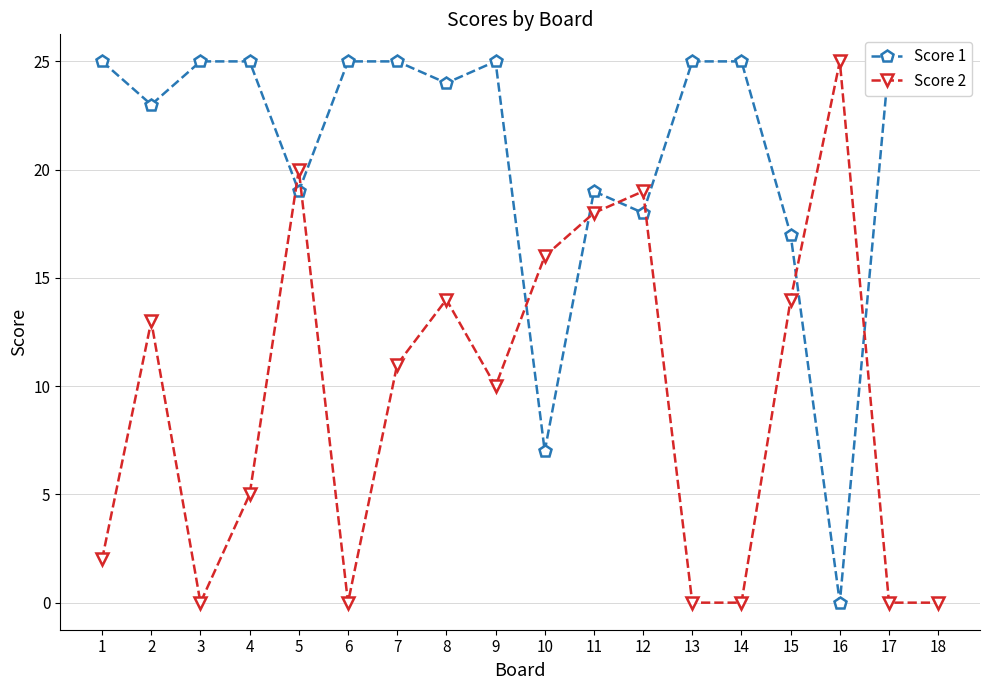

What is the spread (max minus min) of values at 12?

1